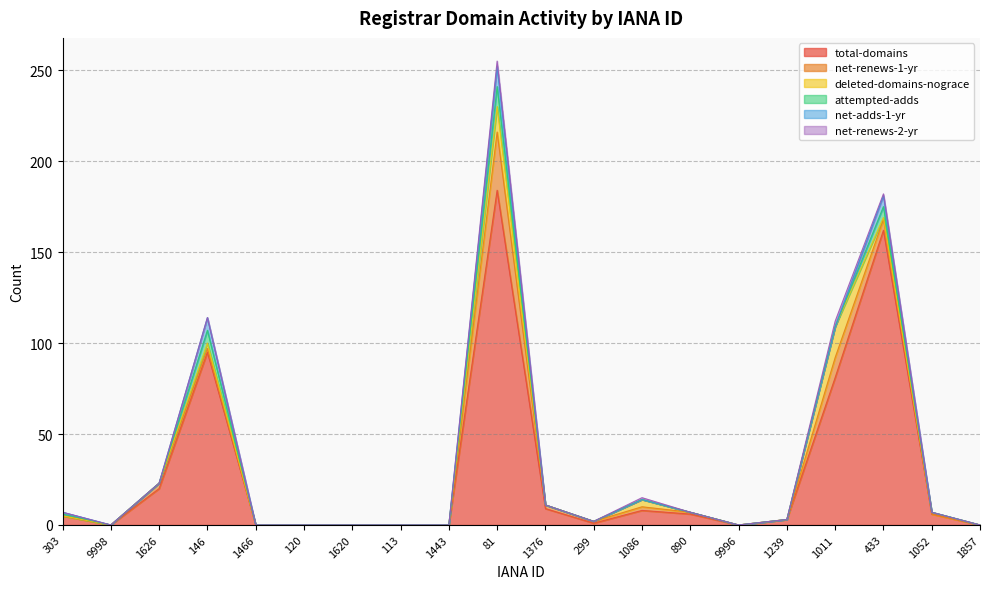

True or false: deleted-domains-nograce has a value of 2 at 1052.

False